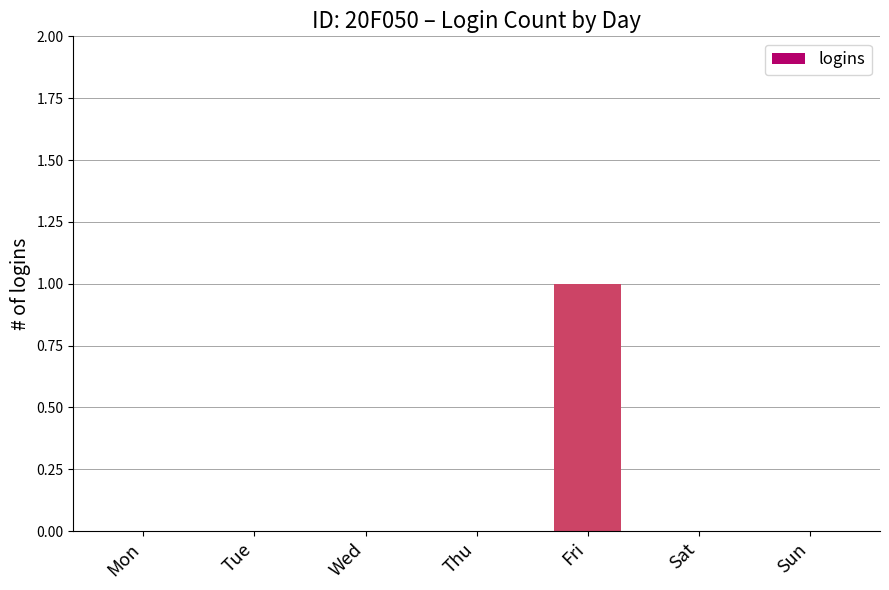

True or false: the data shows 0 at Sun.

True